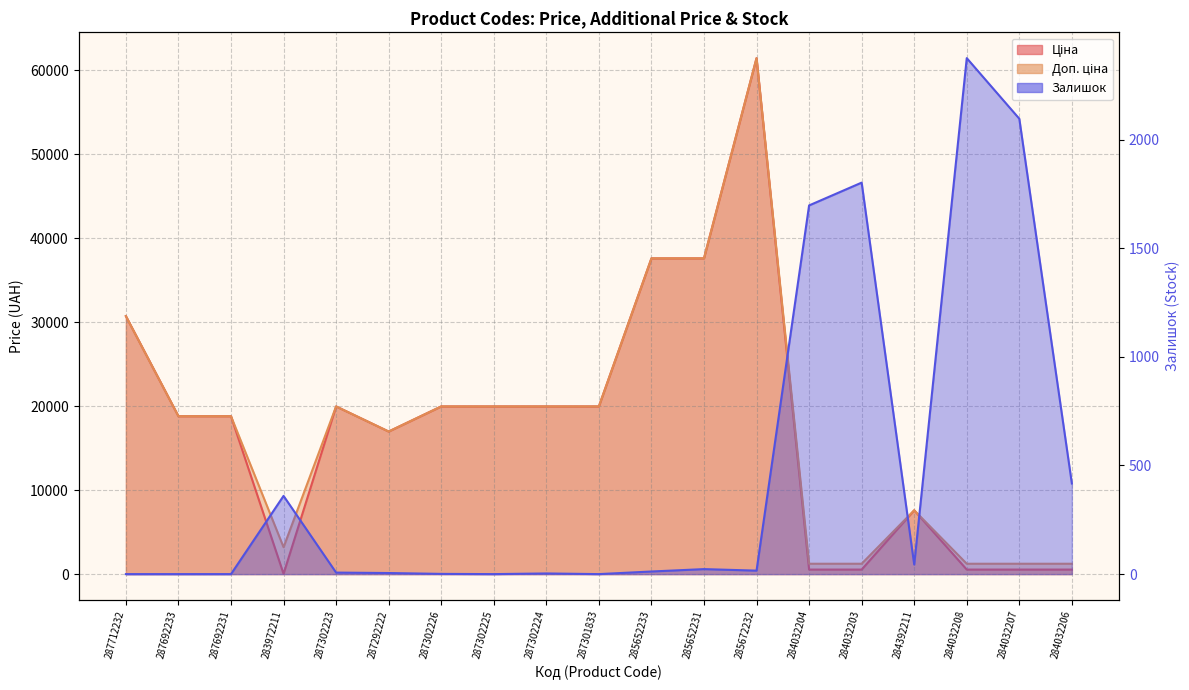

Which series has the largest total across all categories?

Доп. ціна